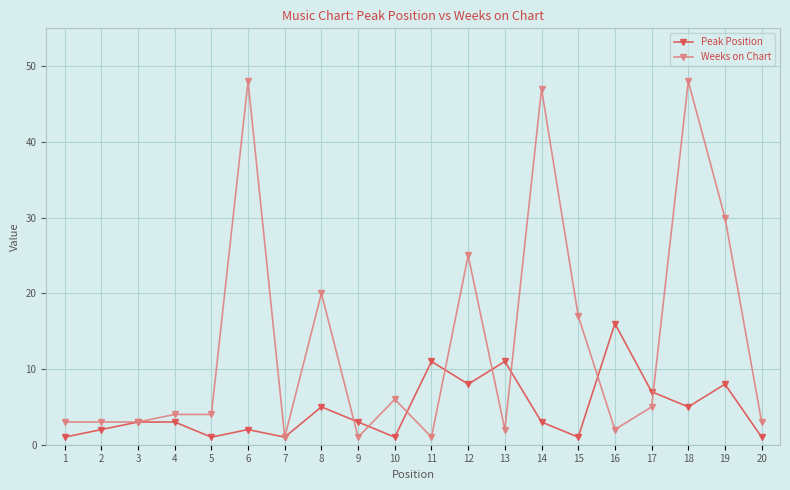

What is the difference between the second highest and minimum values in the Peak Position series?

10